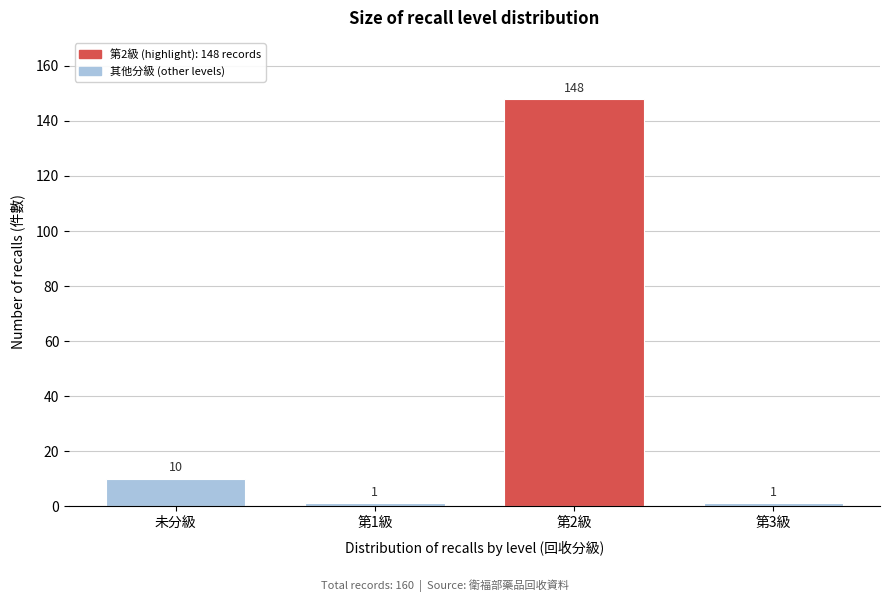

Reading left to right, list all the values displayed in this chart.

未分級=10	第1級=1	第2級=148	第3級=1